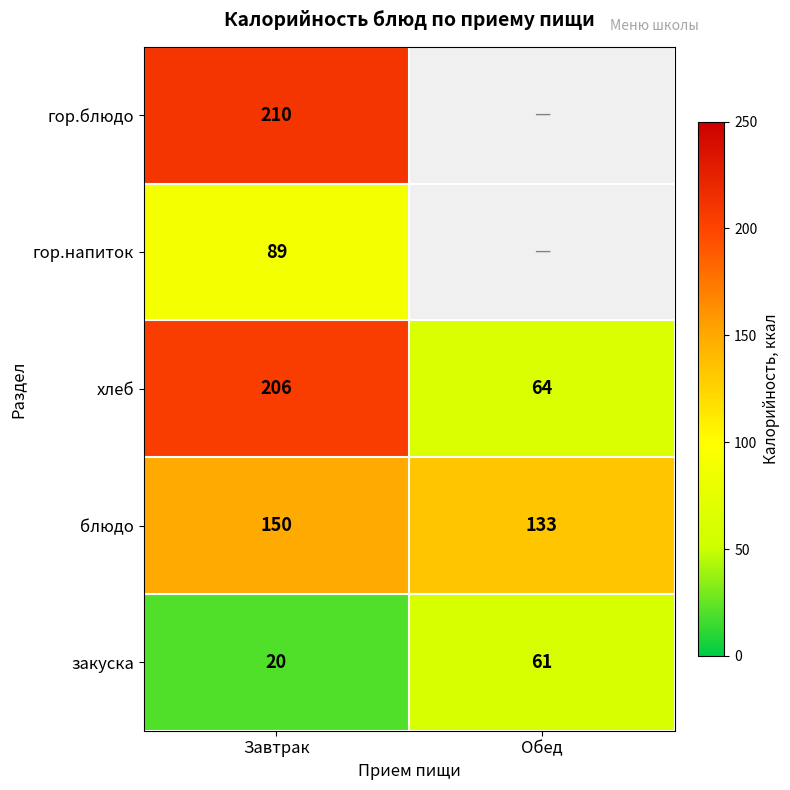

What is the spread (max minus min) of values at Завтрак?

190